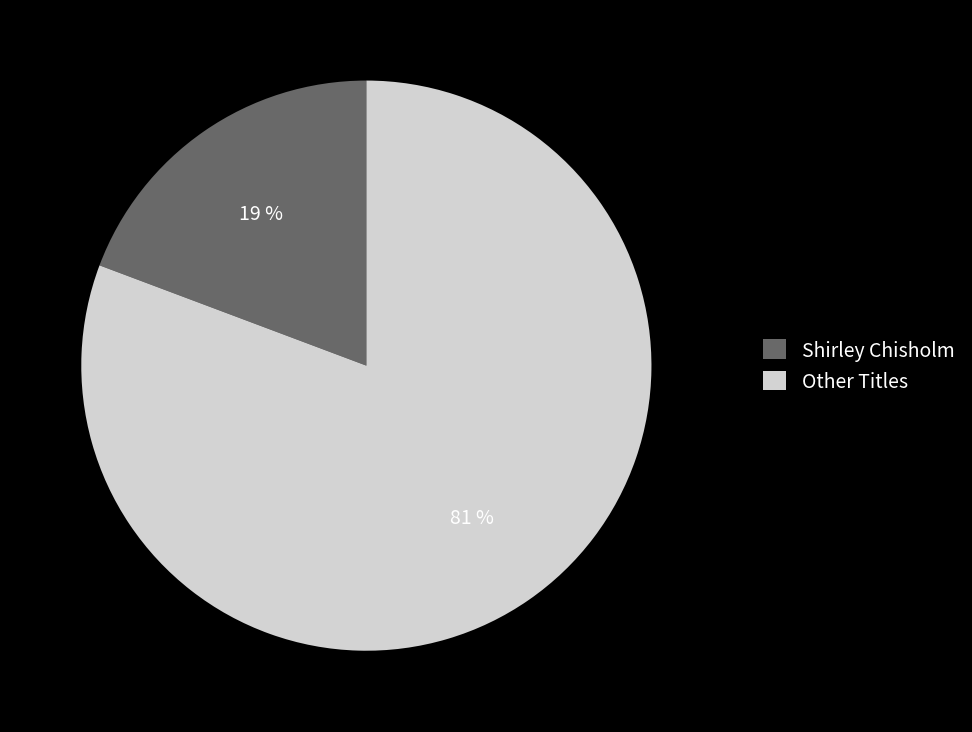

Rank the categories by value from lowest to highest.

Shirley Chisholm, Other Titles